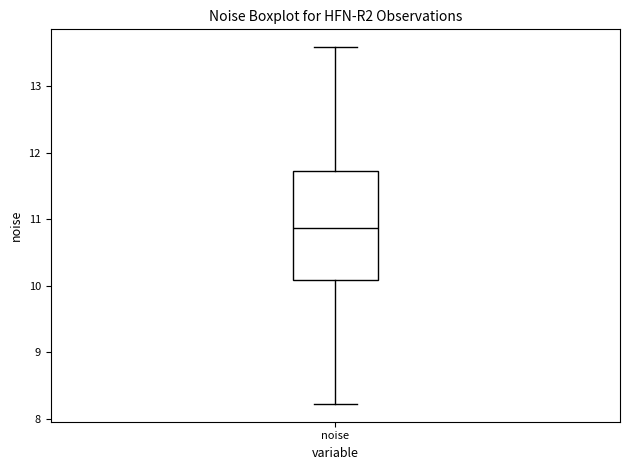

Transcribe this box plot: give where the median line is, the range the box spans, and where the two whiskers end, as read against the y-axis. The values are not printed on the chart, so give them approximately, as read against the axis.

median 10.9, box 10.1 to 11.7, whiskers 8.2 to 13.6